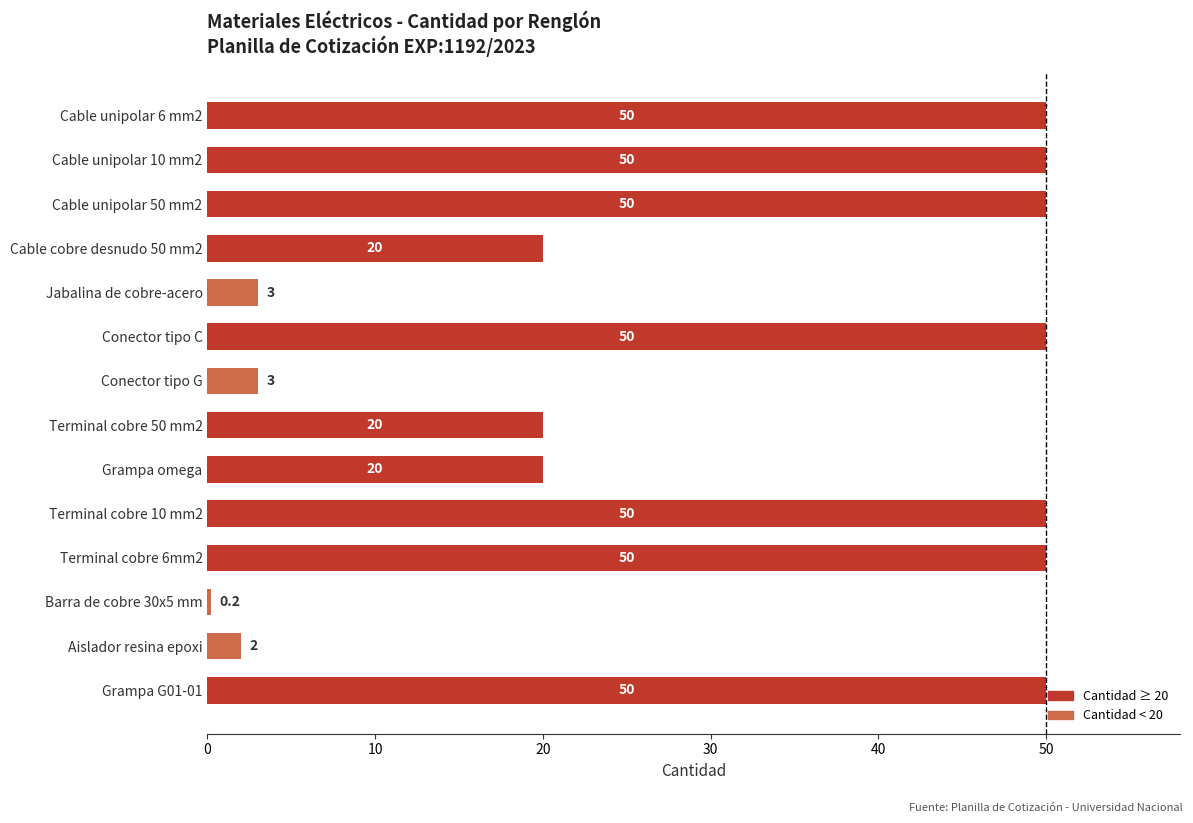

The value at Terminal cobre 50 mm2 is 32.9. True or false?

False